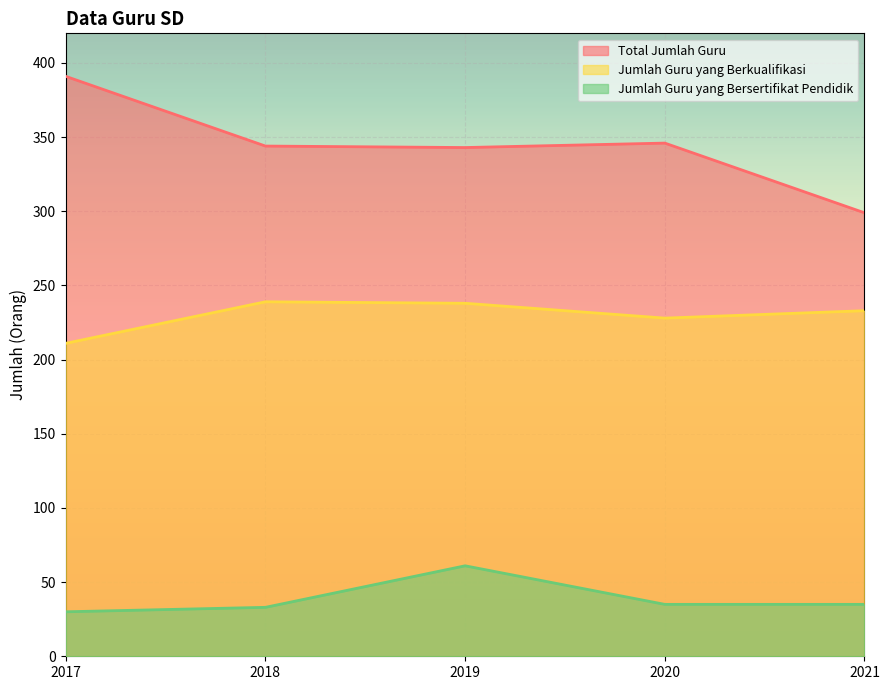

True or false: Jumlah Guru yang Bersertifikat Pendidik and Jumlah Guru yang Berkualifikasi cross at least once.

False